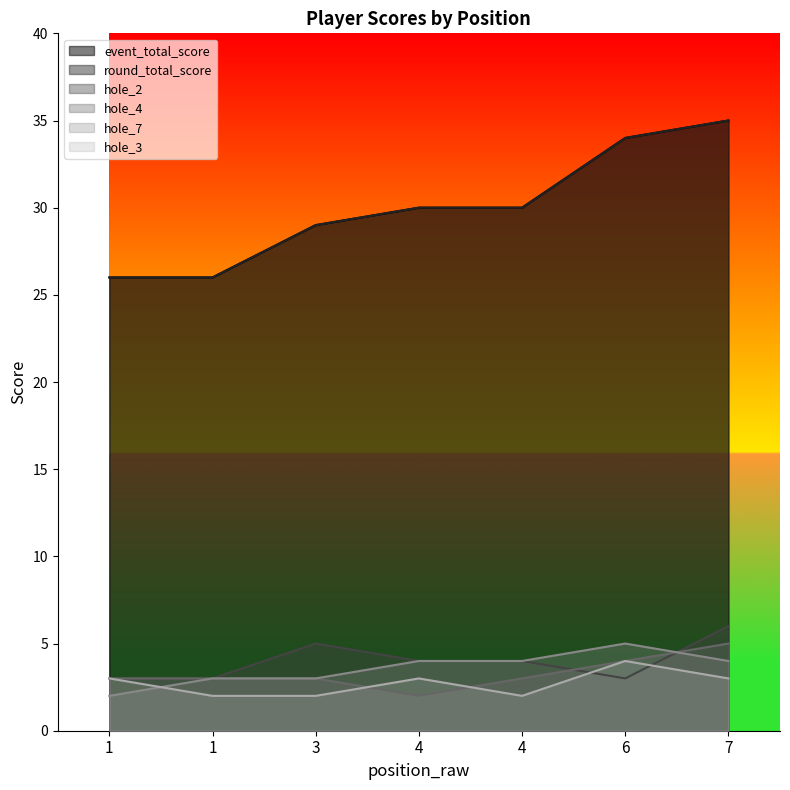

The round_total_score series shows 26 at 1. True or false?

True